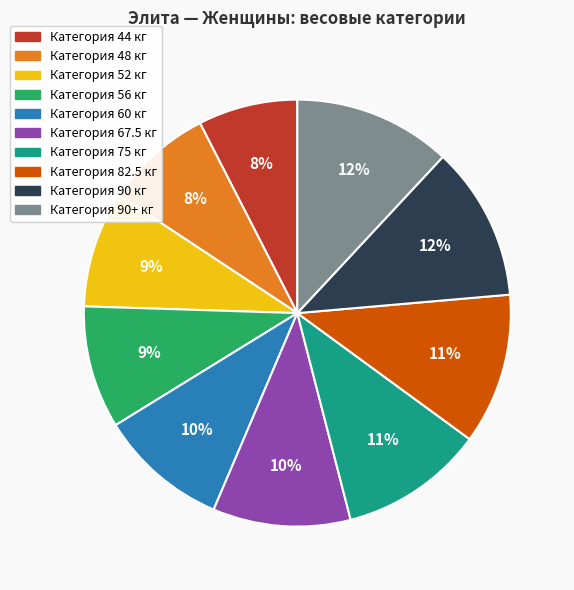

Count the number of slices in the pie.

10